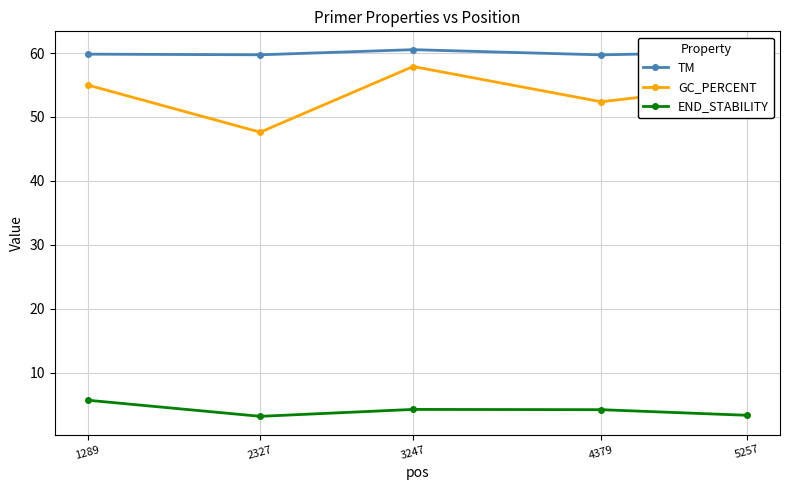

In GC_PERCENT, how many points are higher than both neighbors (excluding endpoints)?

1